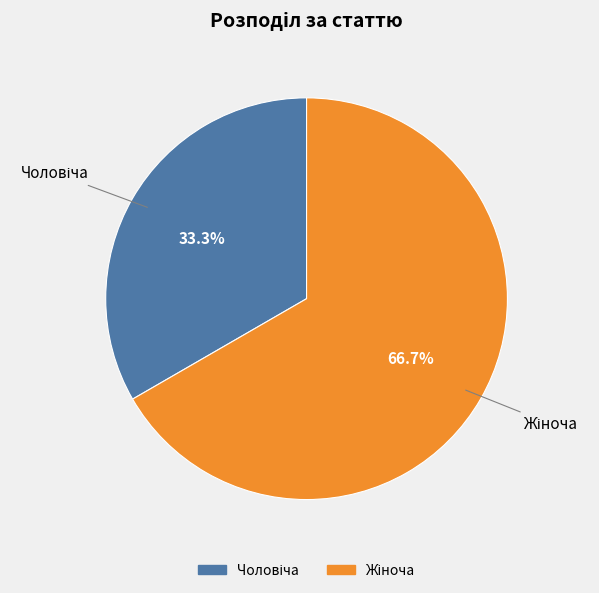

Is there a majority slice in this chart?

Yes